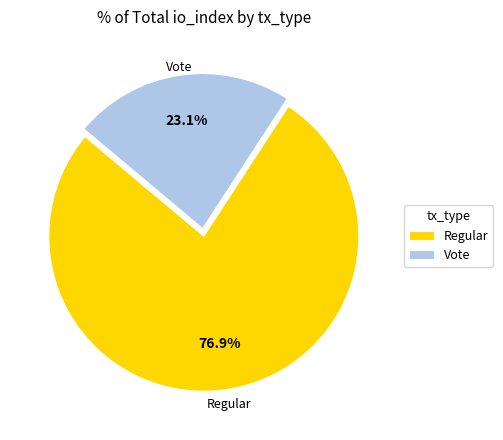

What percentage do Vote and Regular together represent?

100.0%